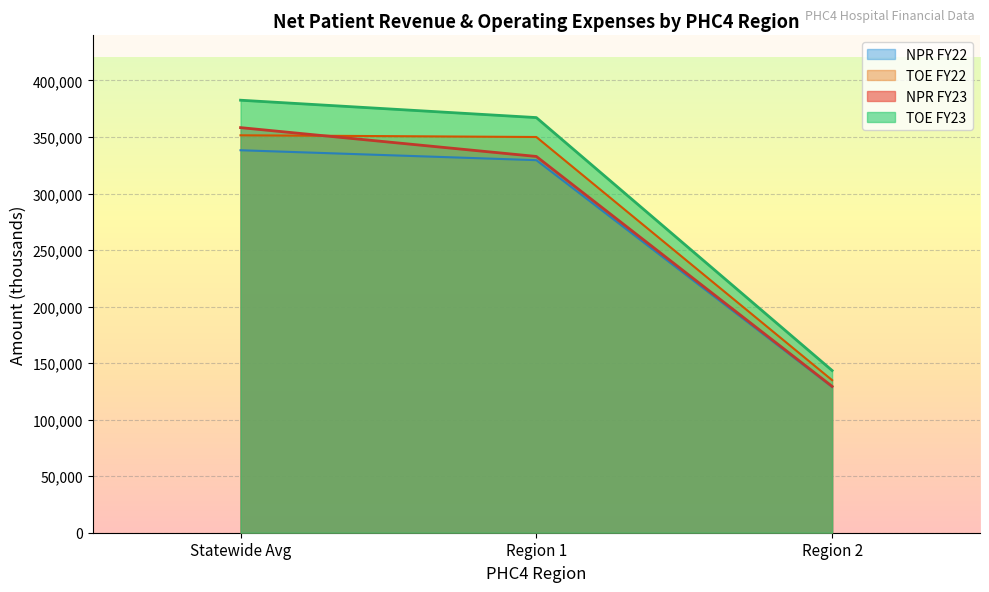

What is the maximum value for TOE FY23?

382558